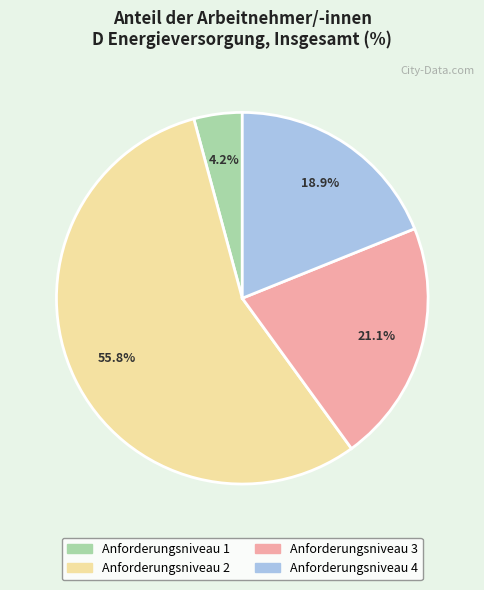

Combined, what portion of the pie is Anforderungsniveau 2 and Anforderungsniveau 1?

60.0%